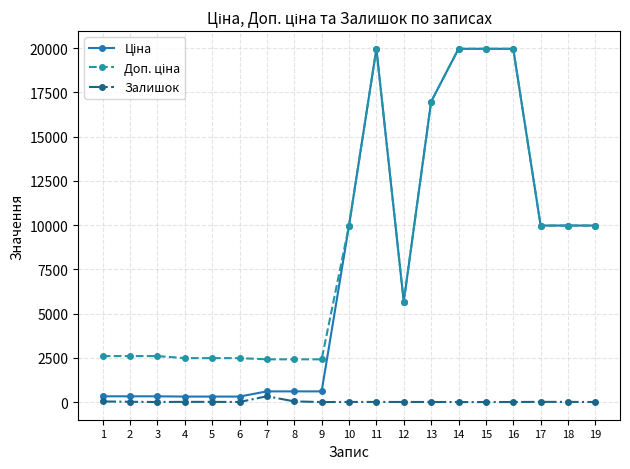

Does the chart have visible grid lines?

Yes